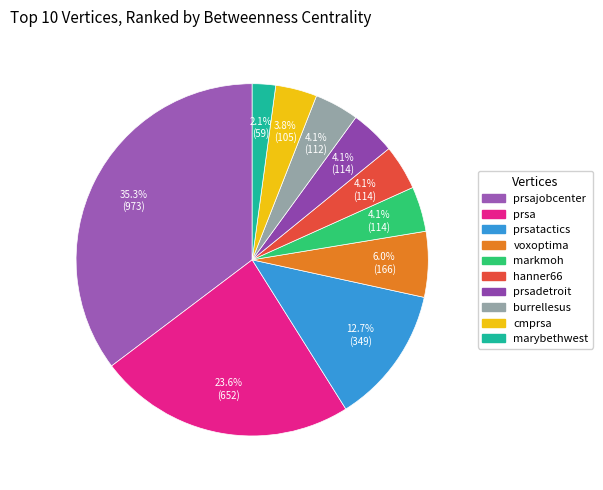

How many segments does this pie chart have?

10